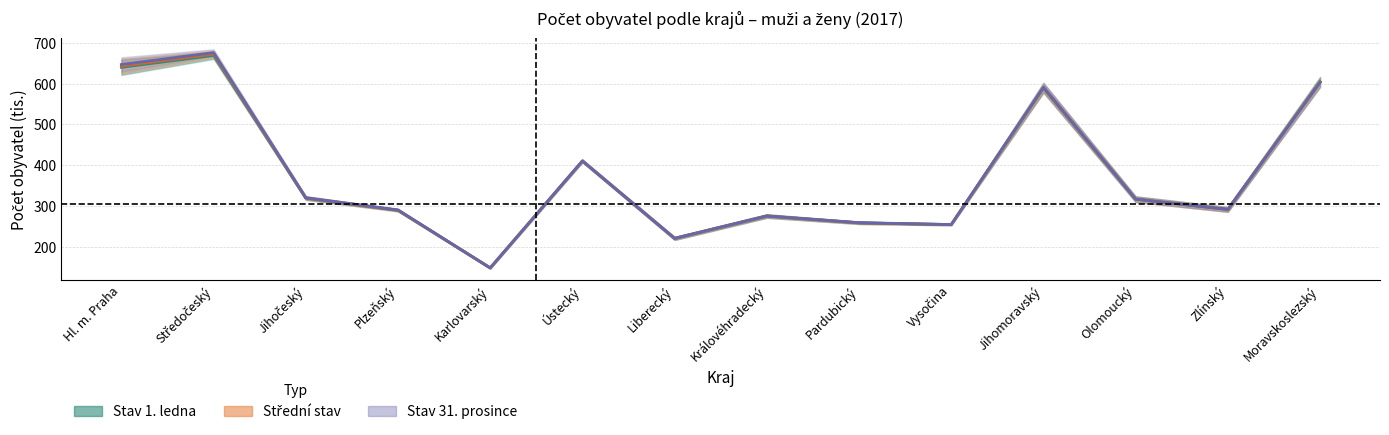

Which series ends up on top after the final intersection of Střed prosinec and Střed střední stav?

Střed střední stav